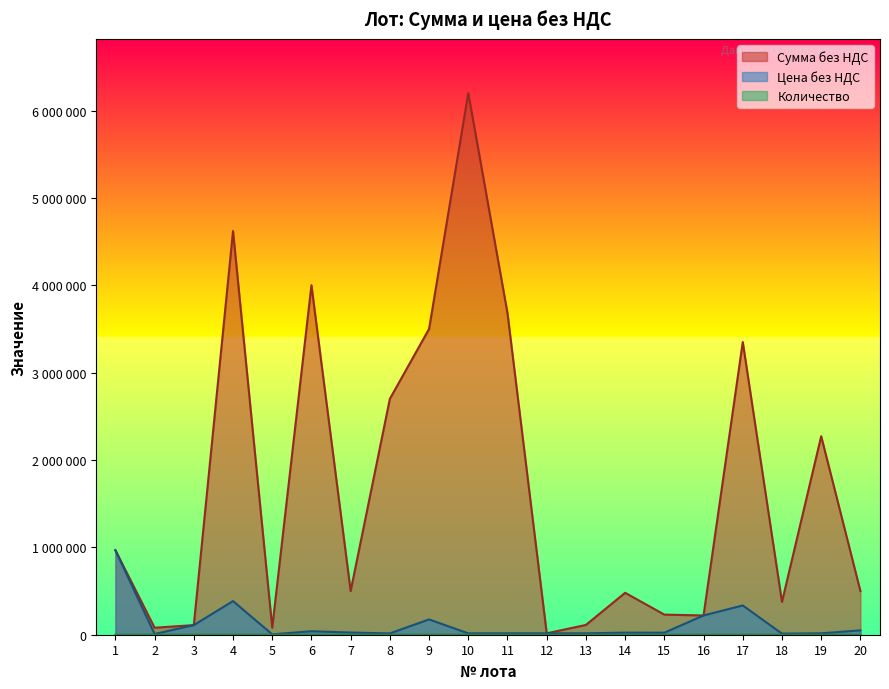

In Количество, how many points are lower than both neighbors (excluding endpoints)?

5